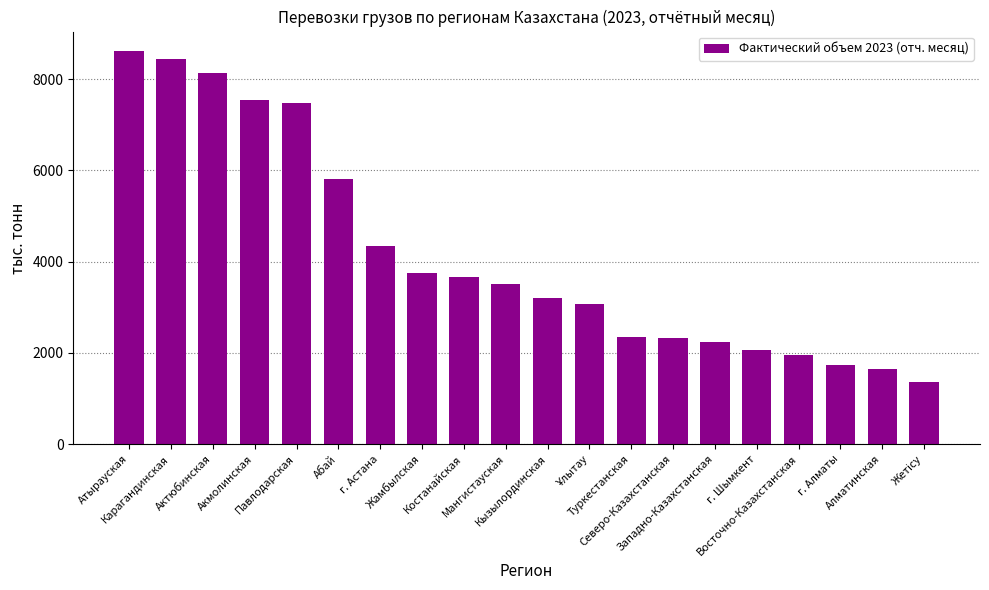

Does the chart contain stacked bars?

No